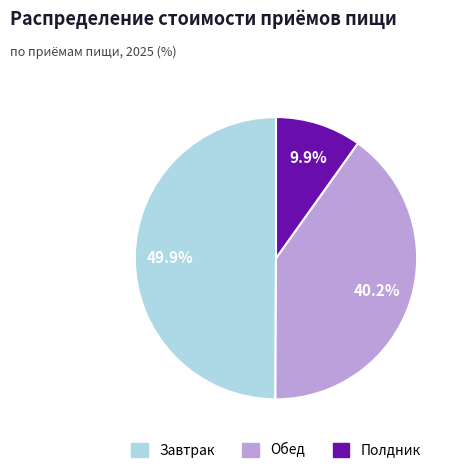

Which category has the biggest portion of the pie?

Завтрак